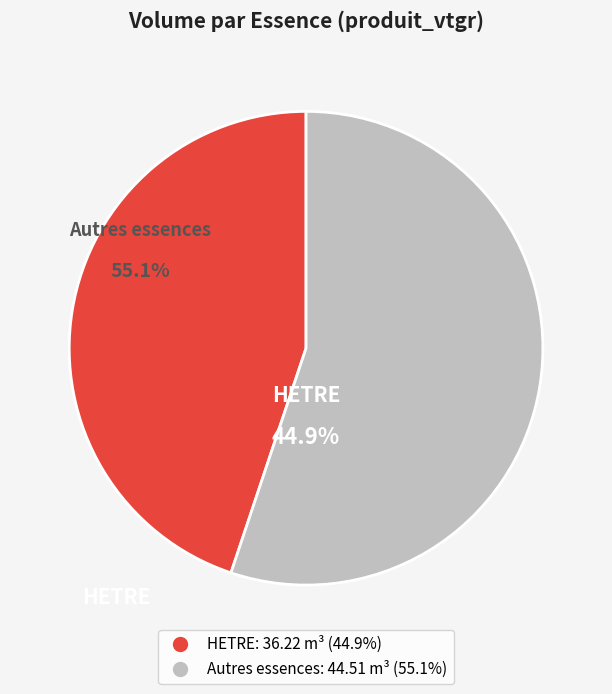

Is there any slice that represents more than half of the pie?

Yes